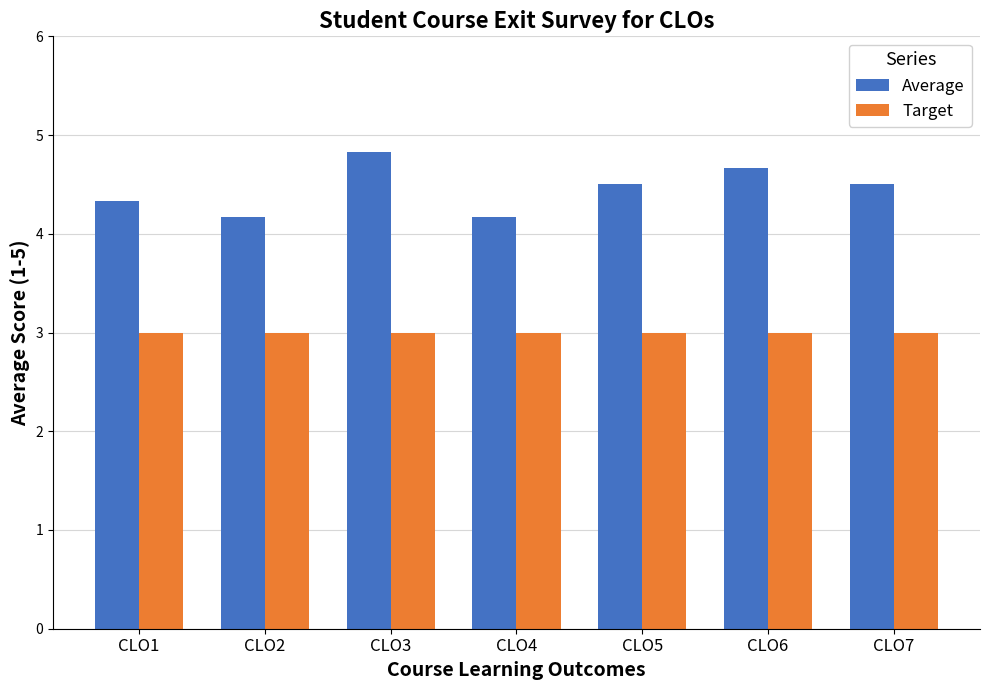

What is the difference between the second highest and second lowest values in the Average series?

0.5